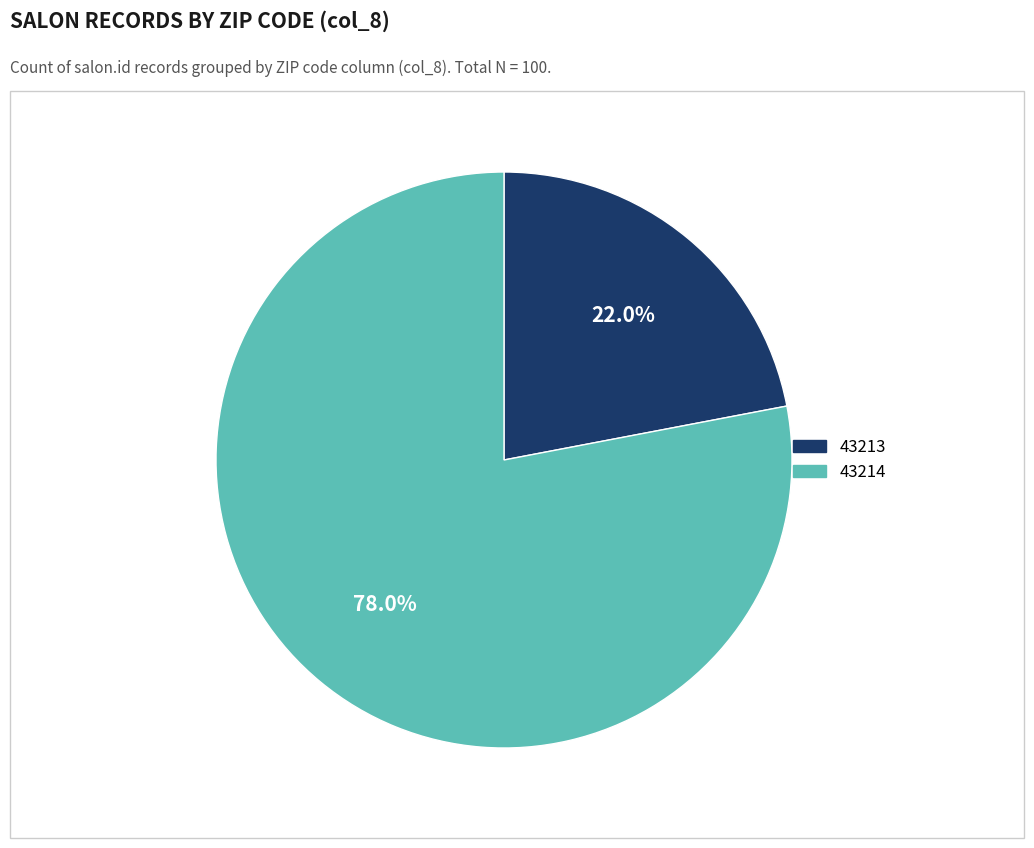

To the nearest percent, what is the combined percentage of 43214 and 43213?

100%